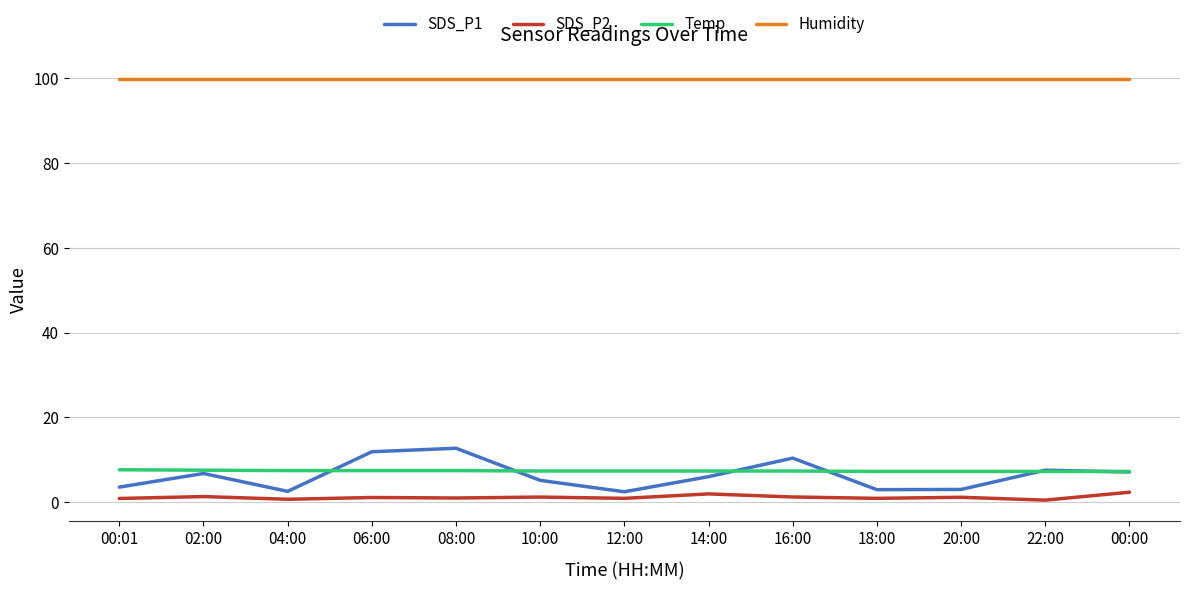

List the series in order of their peak value, lowest first.

SDS_P2, Temp, SDS_P1, Humidity